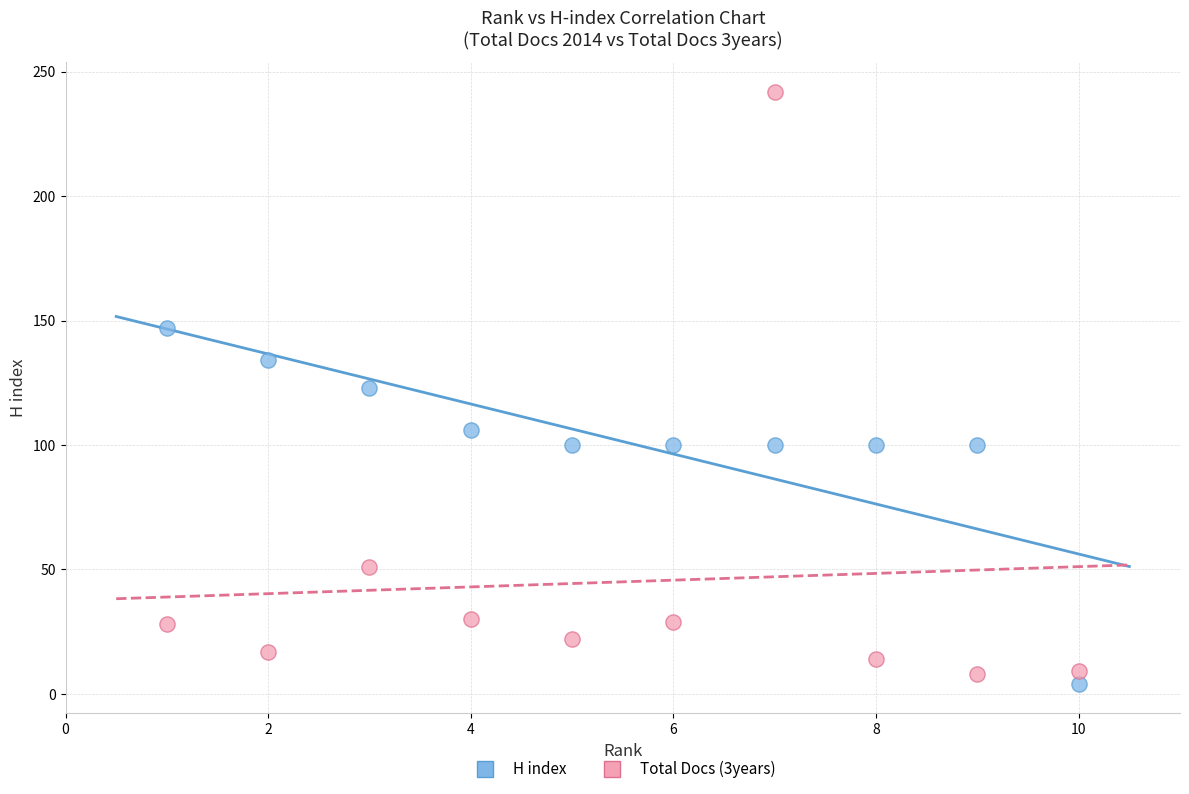

Across all data points, what is the range of X values (max minus min)?

9